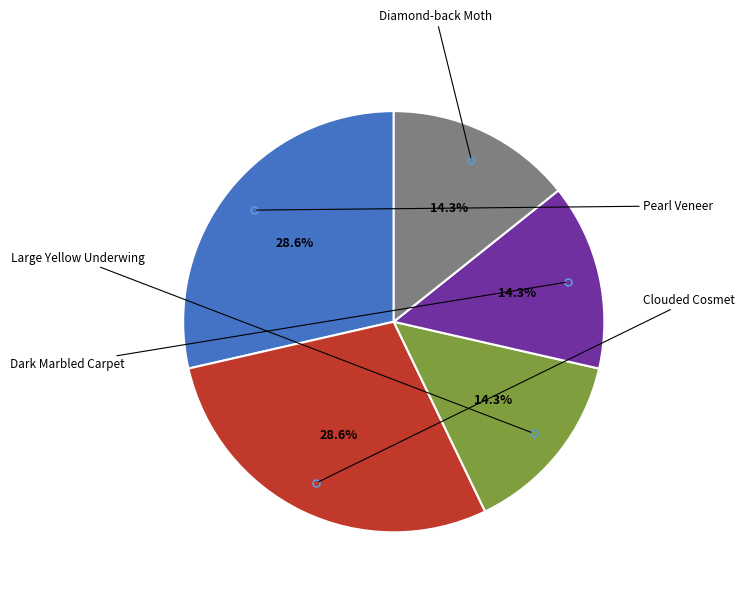

Does any single category account for the majority?

No